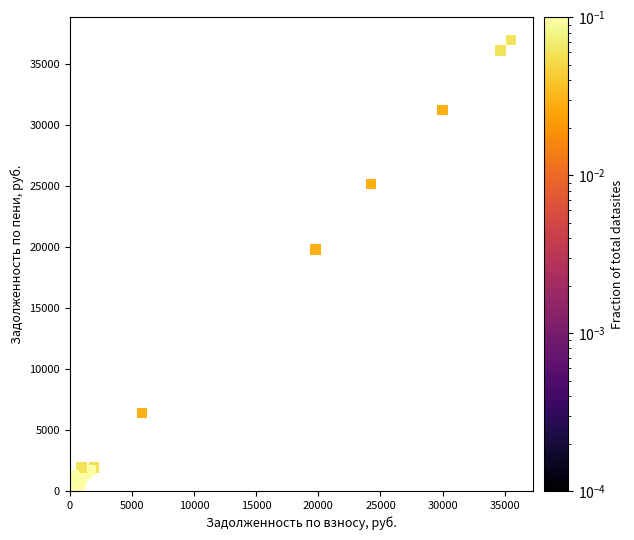

What Y value in the scatter plot is closest to 18482?

19781.4